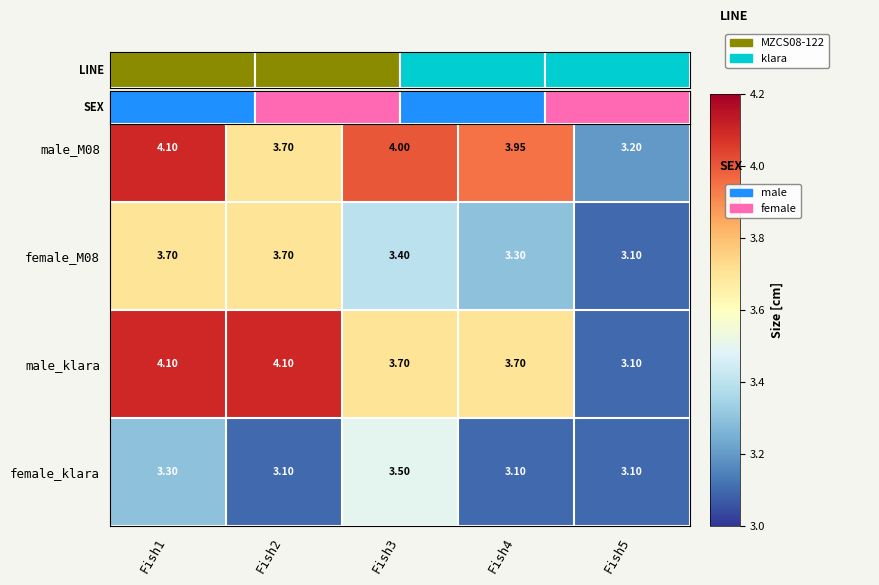

What is the total value across all series at Fish5?

12.5